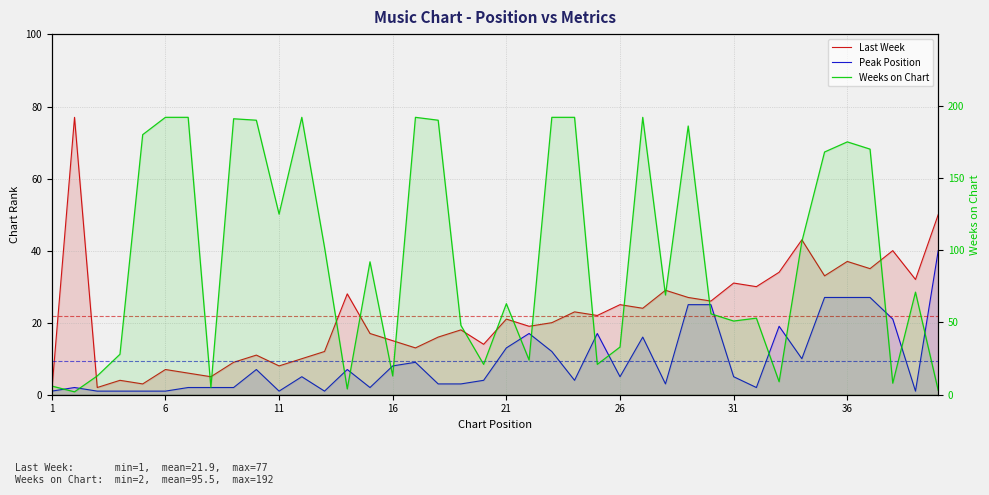

What is the average value of the Last Week series?

22